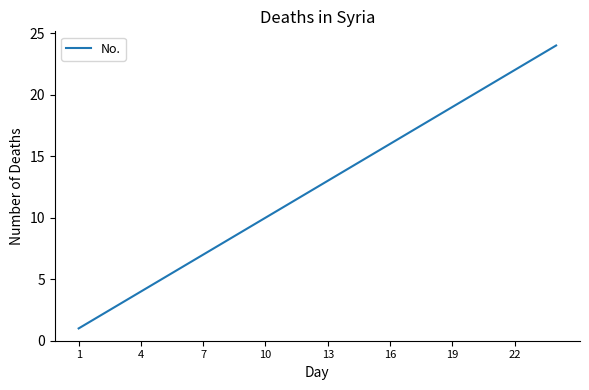

What is the sum of all values?

300